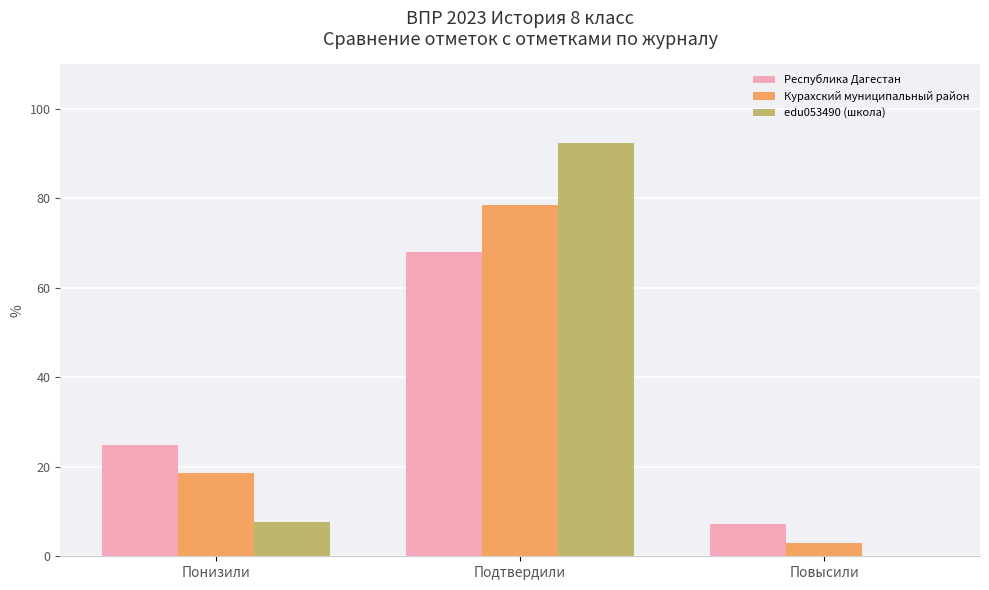

Reading left to right, extract all data points from this chart.

Республика Дагестан: 24.9	68.0	7.2
Курахский муниципальный район: 18.6	78.6	2.9
edu053490 (школа): 7.7	92.3	0.0